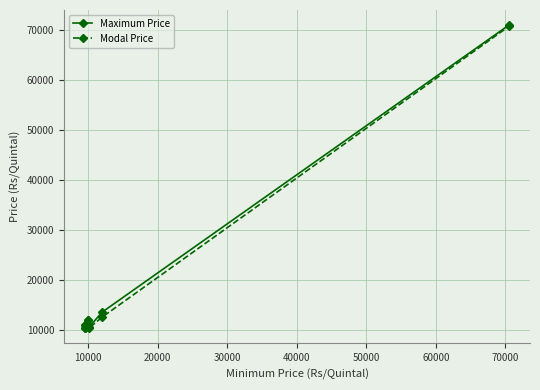

List the series in order of their overall mean, lowest first.

Modal Price, Maximum Price